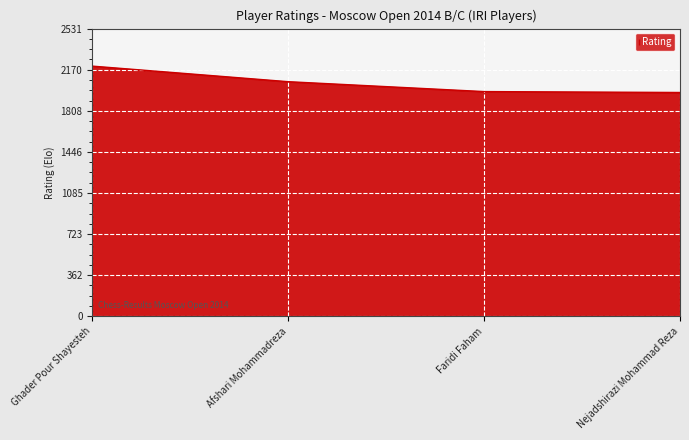

Approximately how many times larger is the value at Faridi Faham compared to Nejadshirazi Mohammad Reza?

1.0